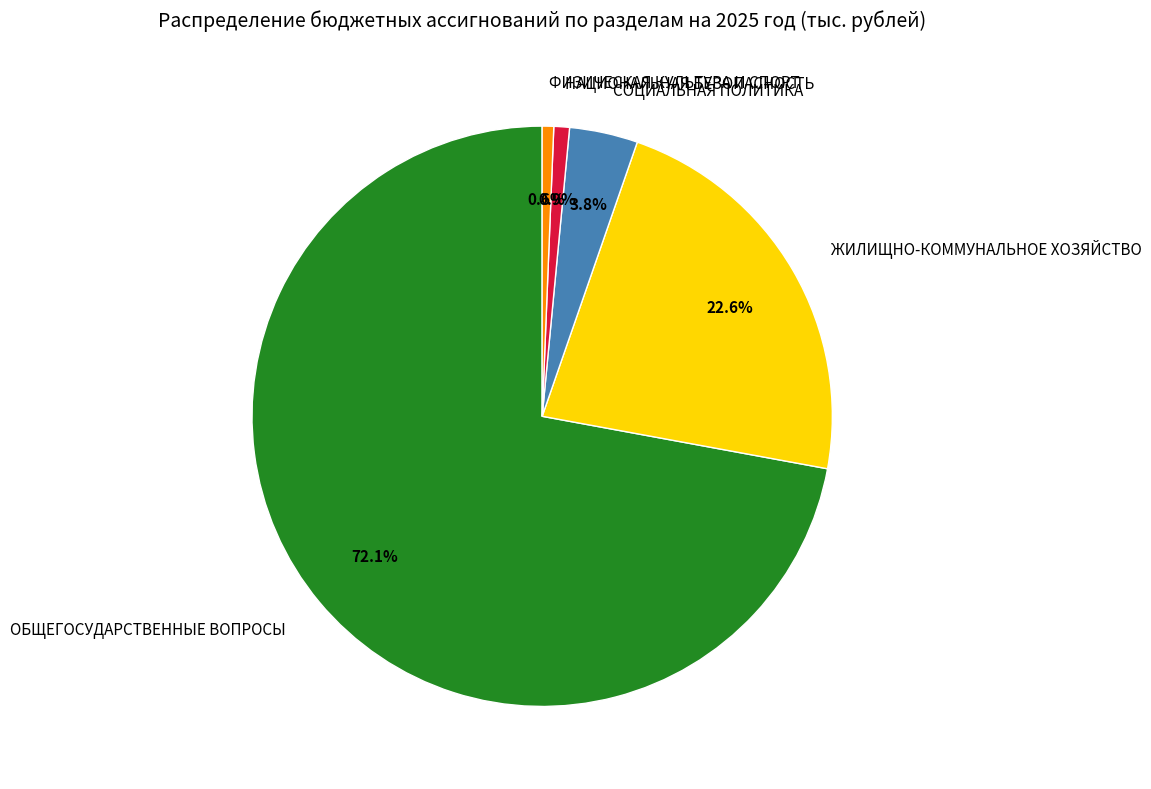

Which category has the biggest portion of the pie?

ОБЩЕГОСУДАРСТВЕННЫЕ ВОПРОСЫ